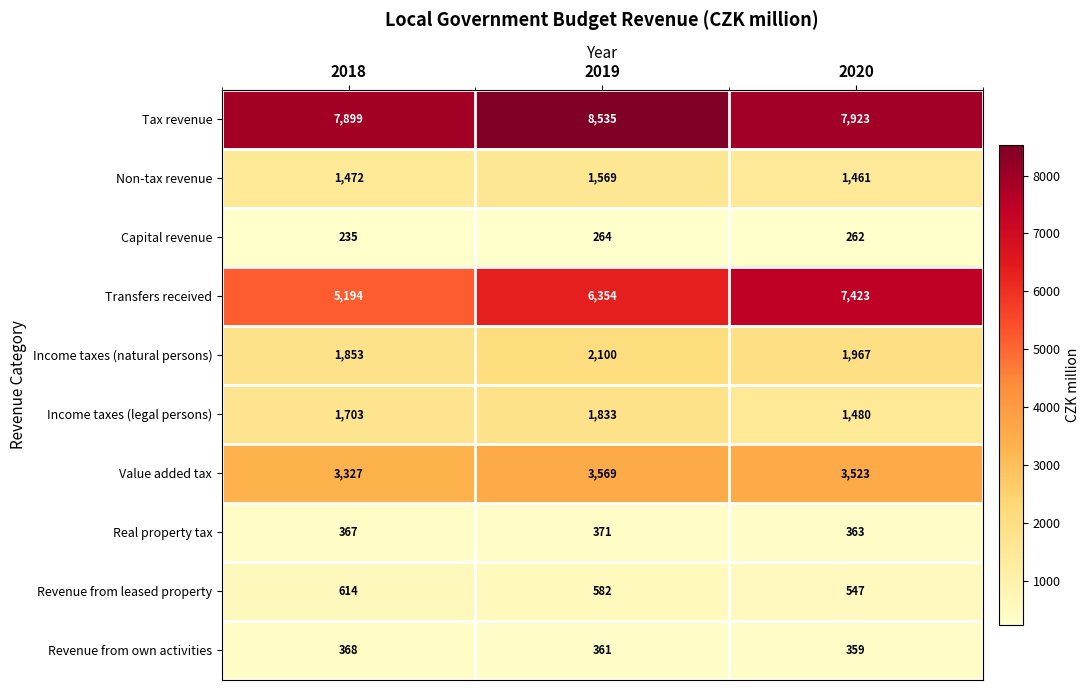

At which category is the sum across all series the highest?

2019